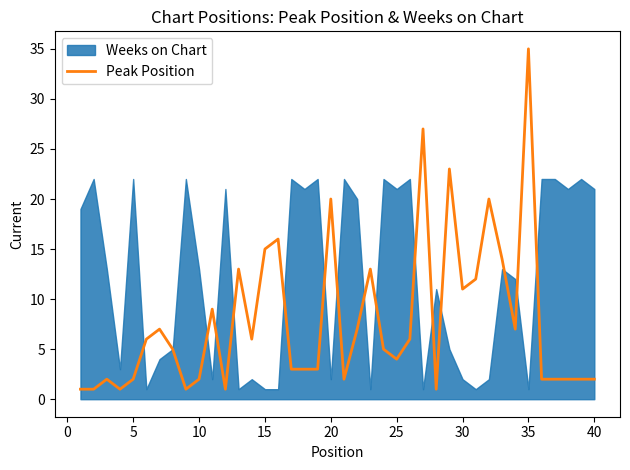

What is the minimum value shown in the chart?

1